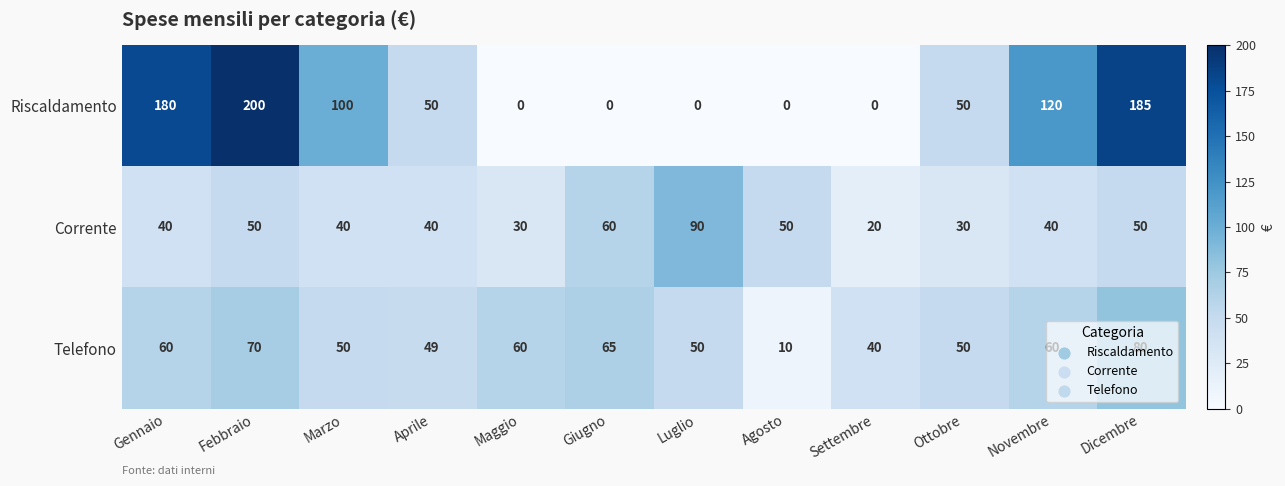

Count the number of data series in this chart.

3